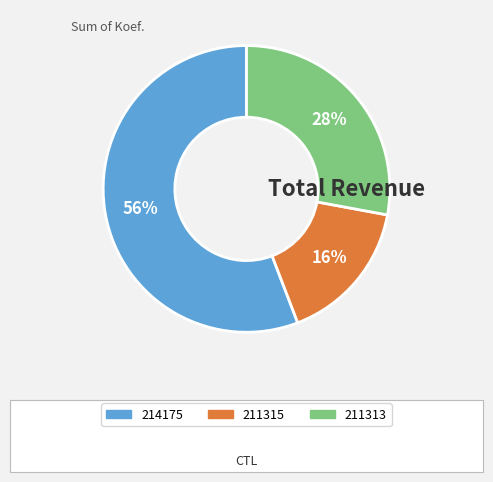

Rank the categories by value from highest to lowest.

214175, 211313, 211315